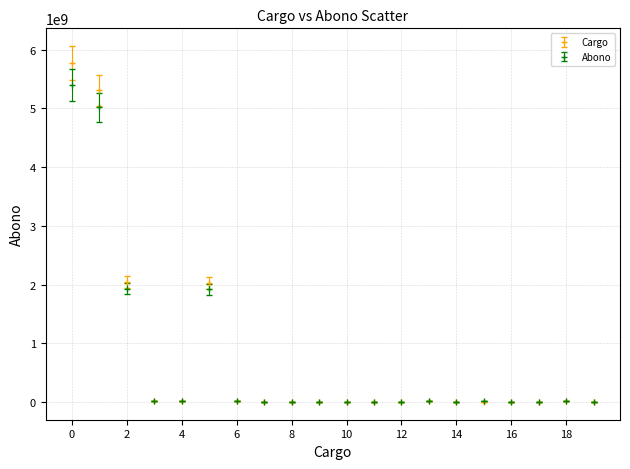

What are all the series names shown in the legend?

Cargo, Abono